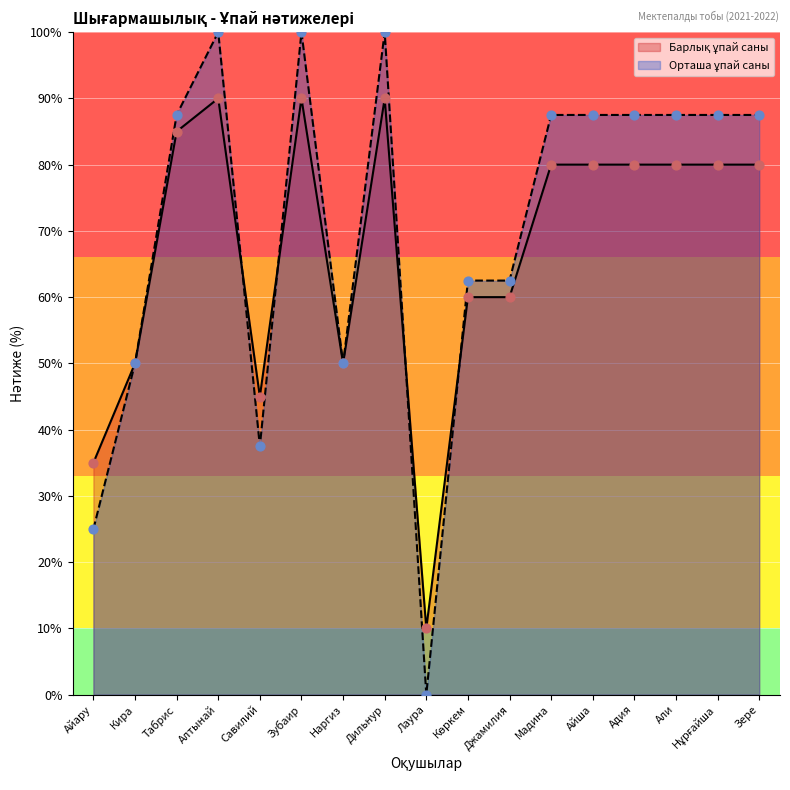

At how many categories does at least one series exceed 2?

17